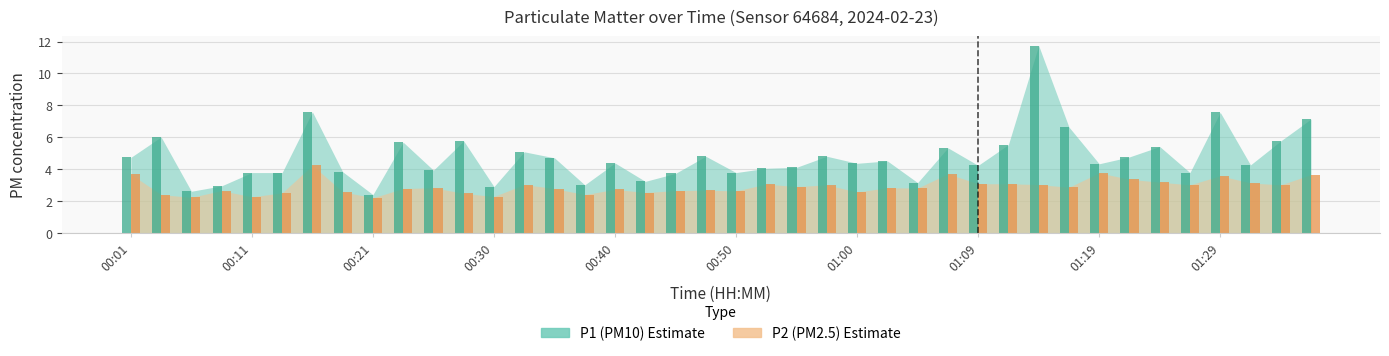

What is the smallest value displayed?

2.2